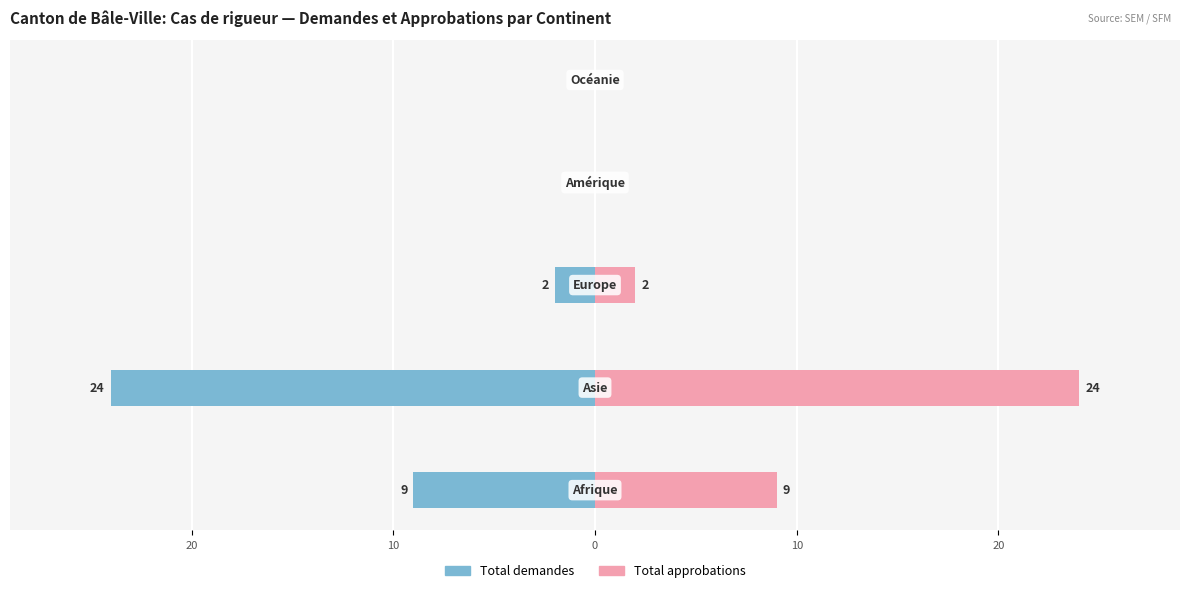

True or false: Total demandes has a value of -24 at 20.

True